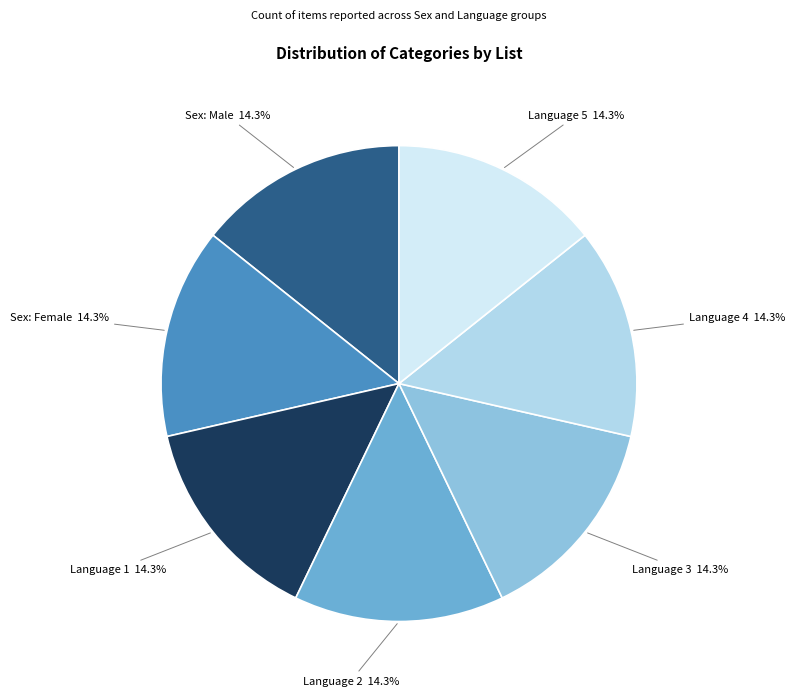

What percentage is NOT represented by Sex: Male?

85.7%